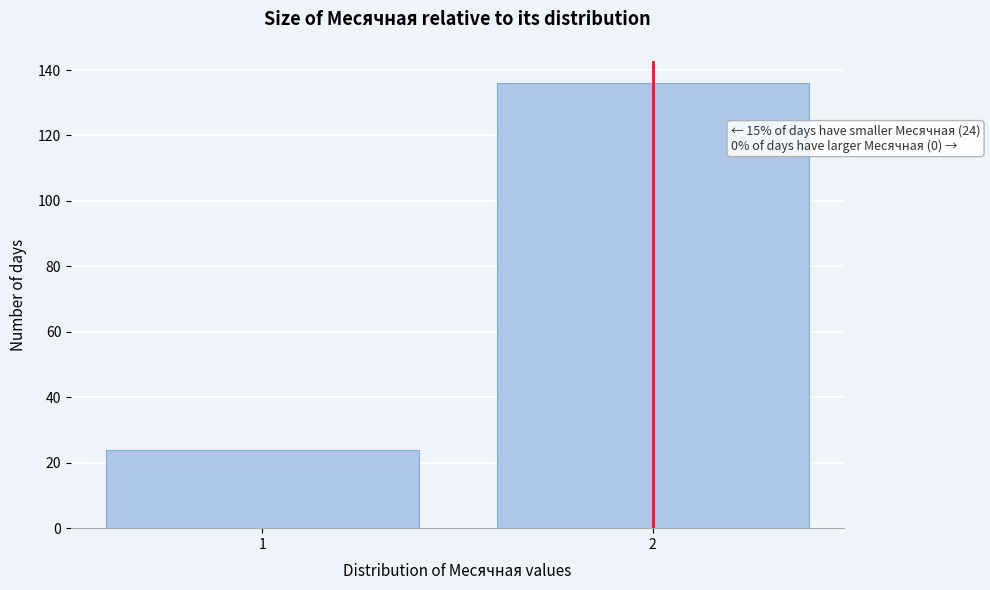

Reading right to left, transcribe all the data shown in this chart.

2=136	1=24